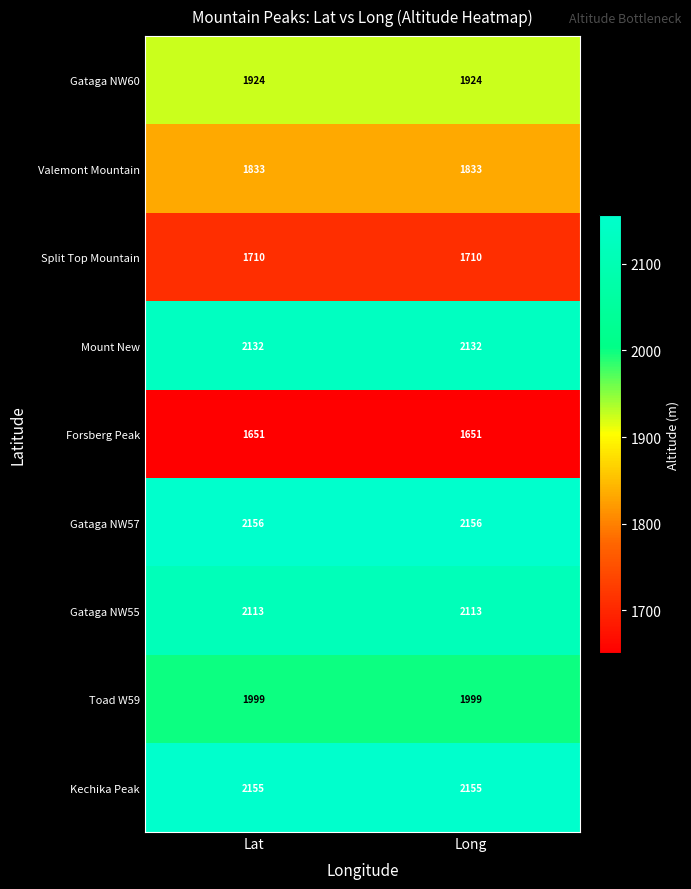

How many categories are shown in the chart?

2